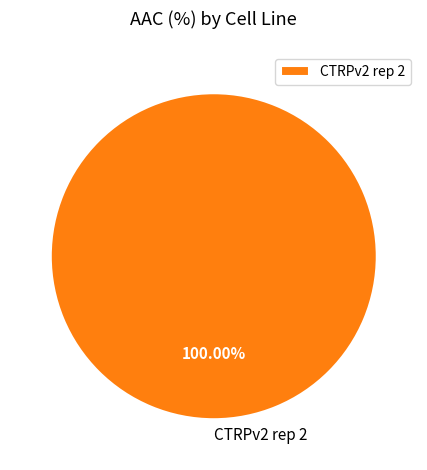

Which slice represents more than half of the pie?

CTRPv2 rep 2